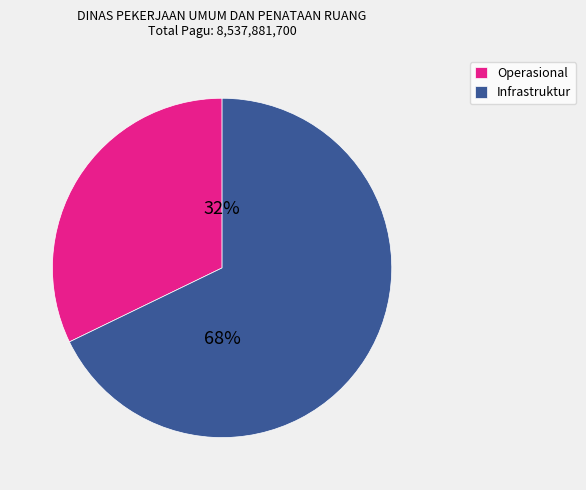

Is the sum of Operasional and Infrastruktur greater than half?

Yes